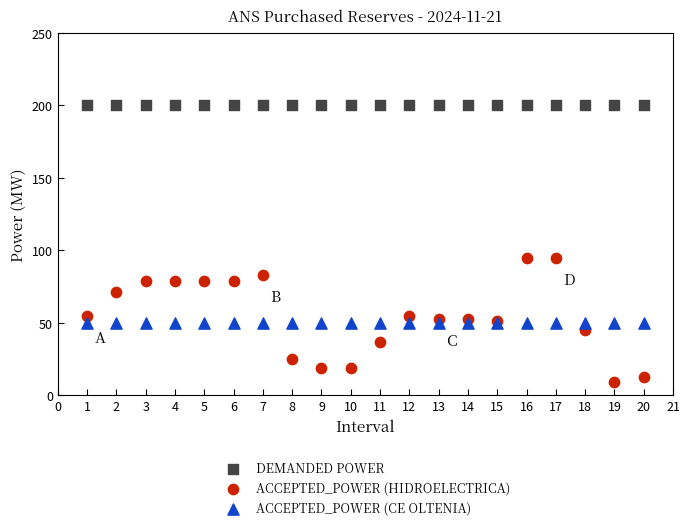

What are all the series names shown in the legend?

DEMANDED POWER, ACCEPTED_POWER (HIDROELECTRICA), ACCEPTED_POWER (CE OLTENIA)